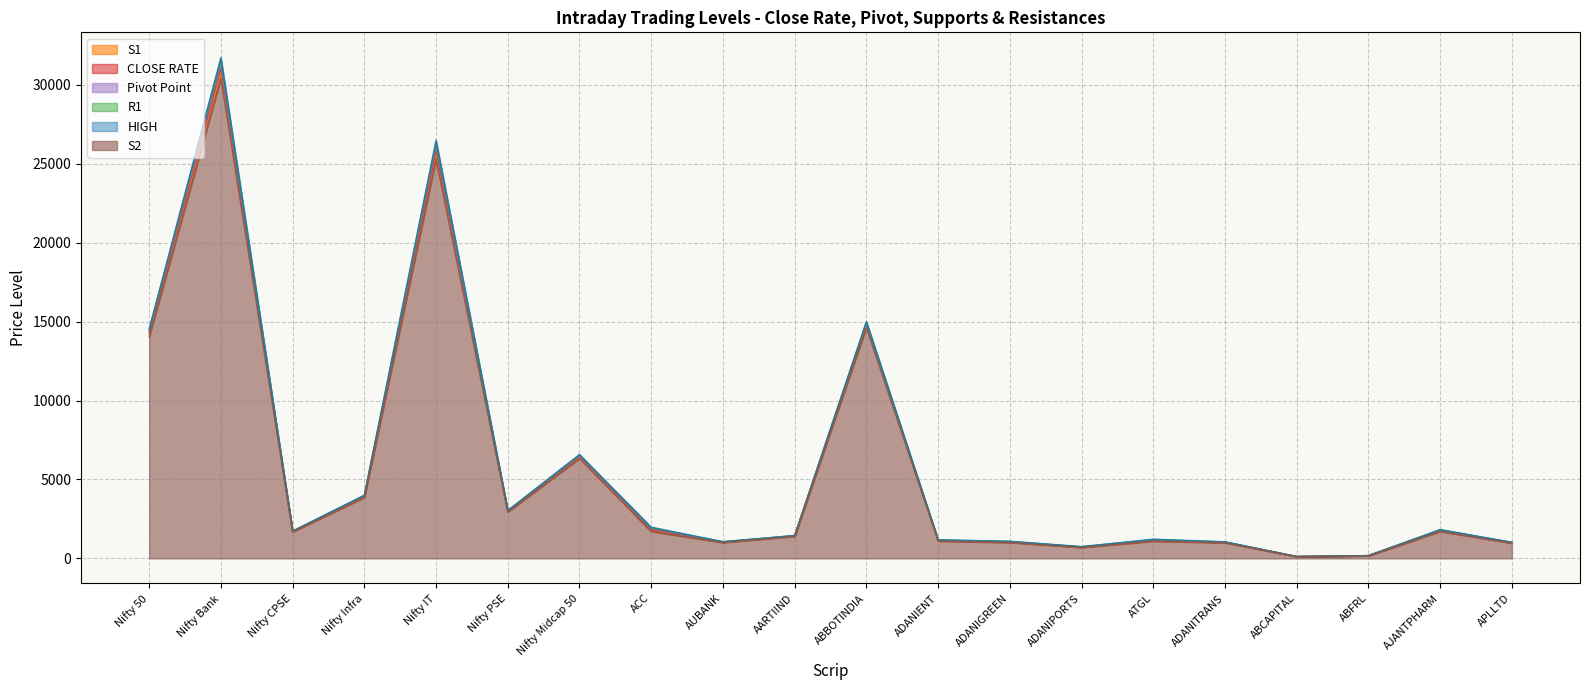

How many lines are shown in the chart?

6